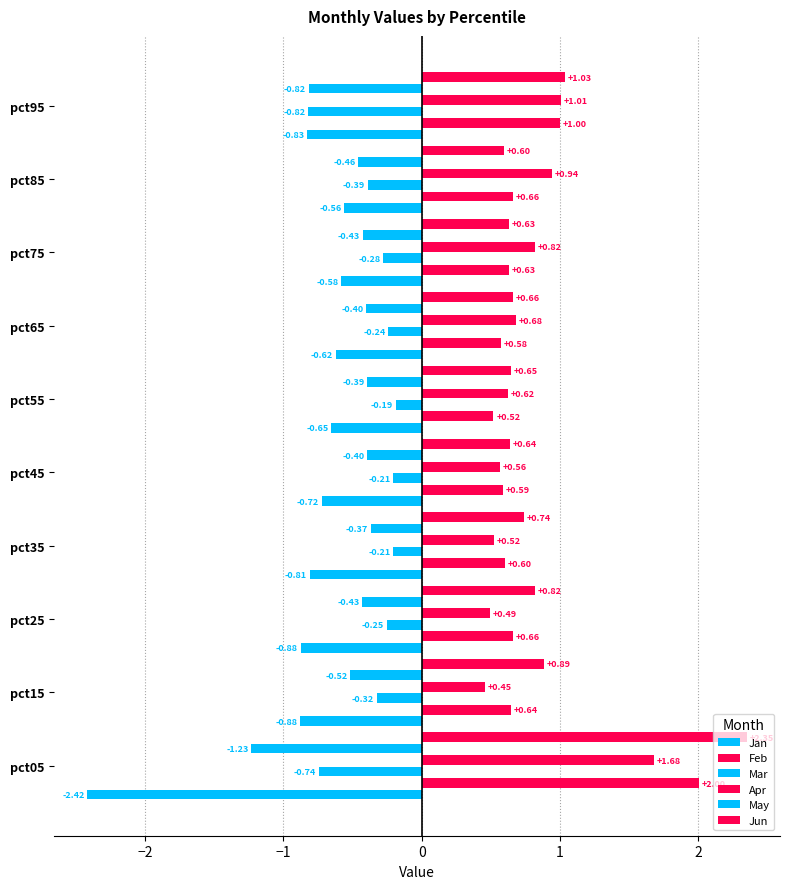

How many categories are shown in the chart?

10